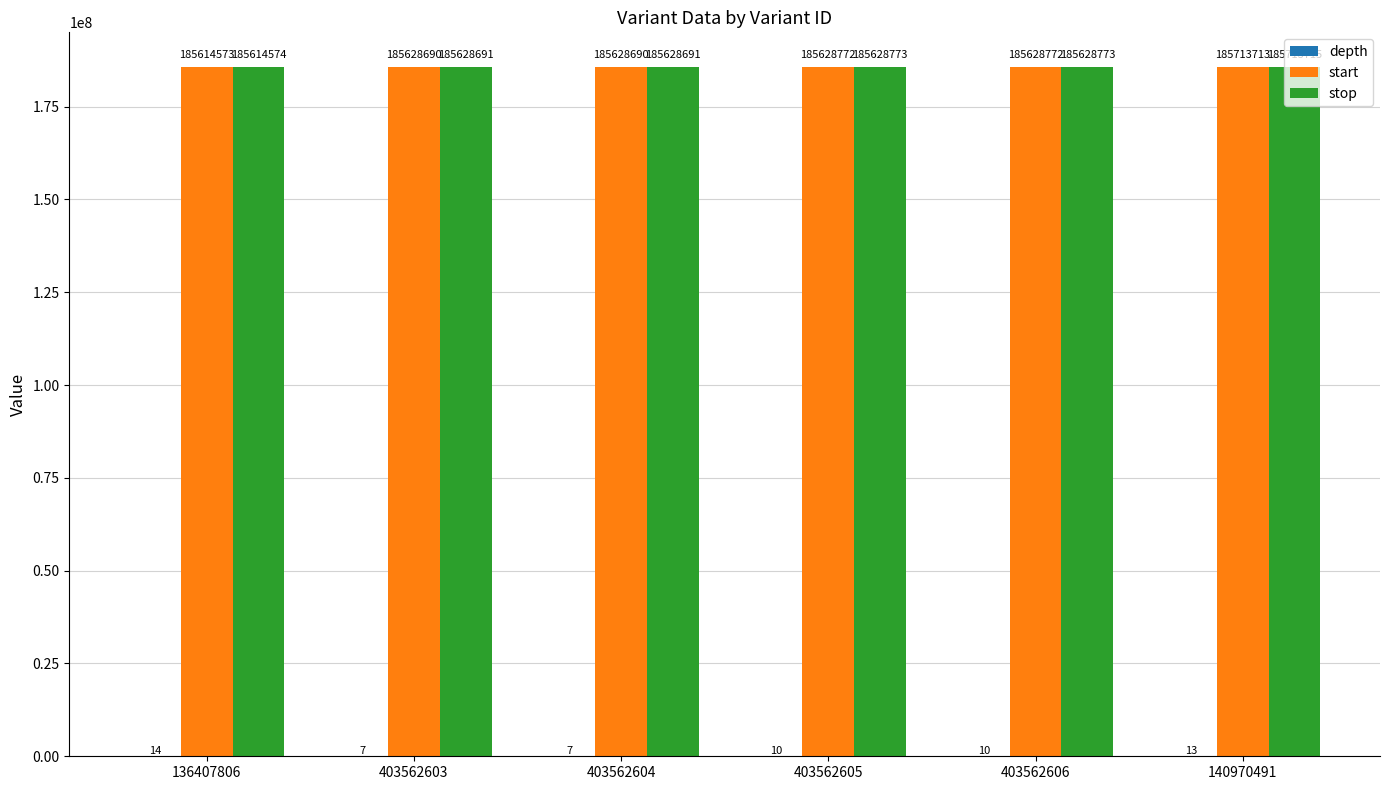

What is the average value of the start series?

185640535